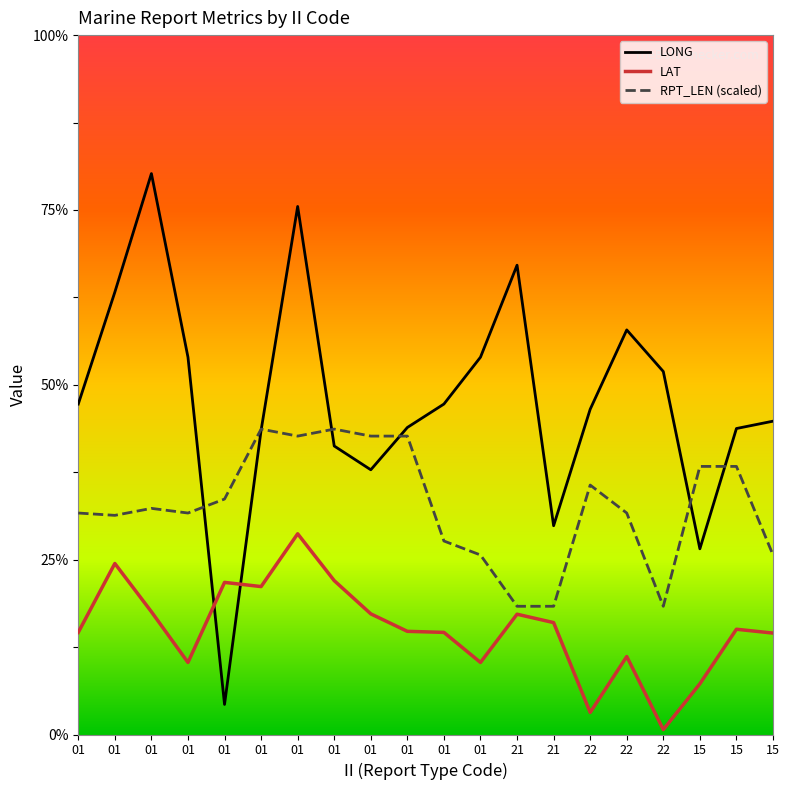

Where does the LAT series first go above 30?

01